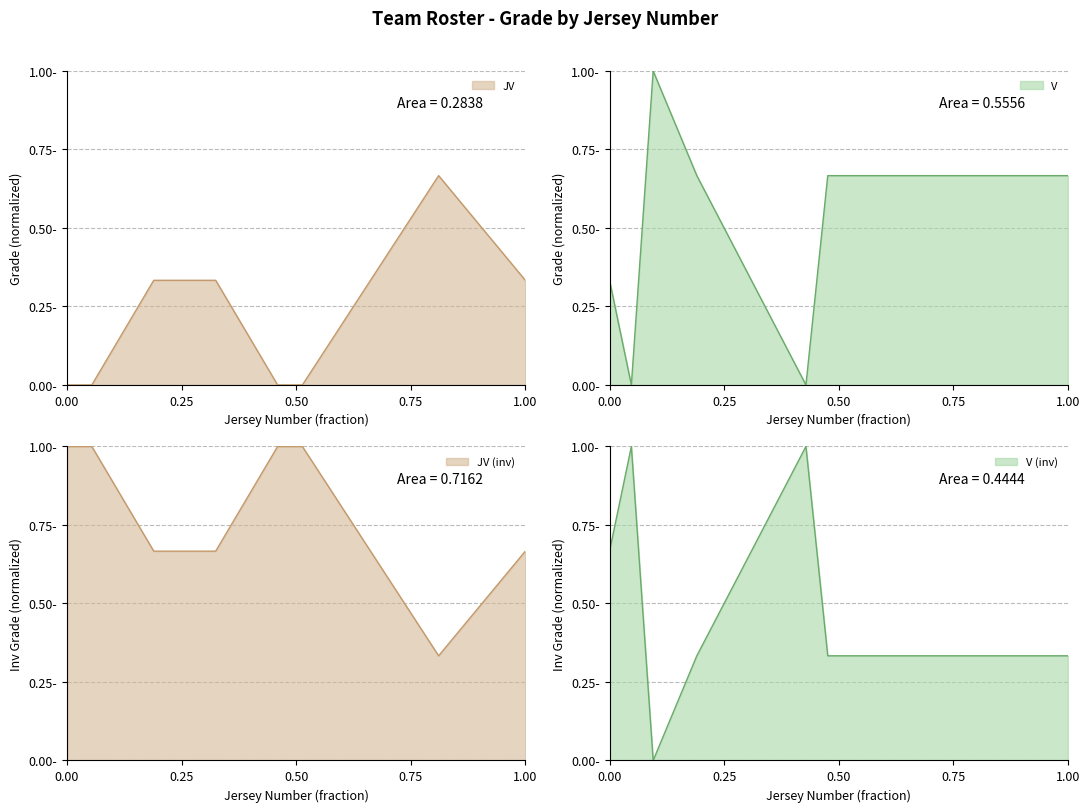

True or false: V Grade has a value of 1.1 at 22.

False